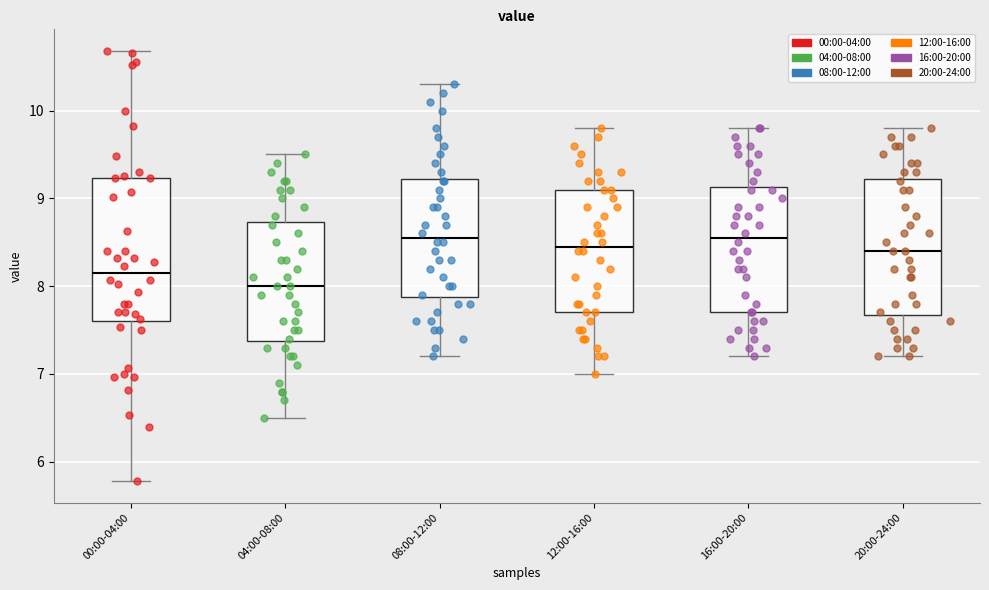

Reading left to right, read every box against the y-axis: the position of its median line, the range the box covers, and the ends of its whiskers. The values are not printed on the chart, so give them approximately, as read against the axis.

00:00-04:00: median 8.2, box 7.6 to 9.2, whiskers 5.8 to 10.7
04:00-08:00: median 8.0, box 7.4 to 8.7, whiskers 6.5 to 9.5
08:00-12:00: median 8.6, box 7.9 to 9.2, whiskers 7.2 to 10.3
12:00-16:00: median 8.5, box 7.7 to 9.1, whiskers 7.0 to 9.8
16:00-20:00: median 8.6, box 7.7 to 9.1, whiskers 7.2 to 9.8
20:00-24:00: median 8.4, box 7.7 to 9.2, whiskers 7.2 to 9.8